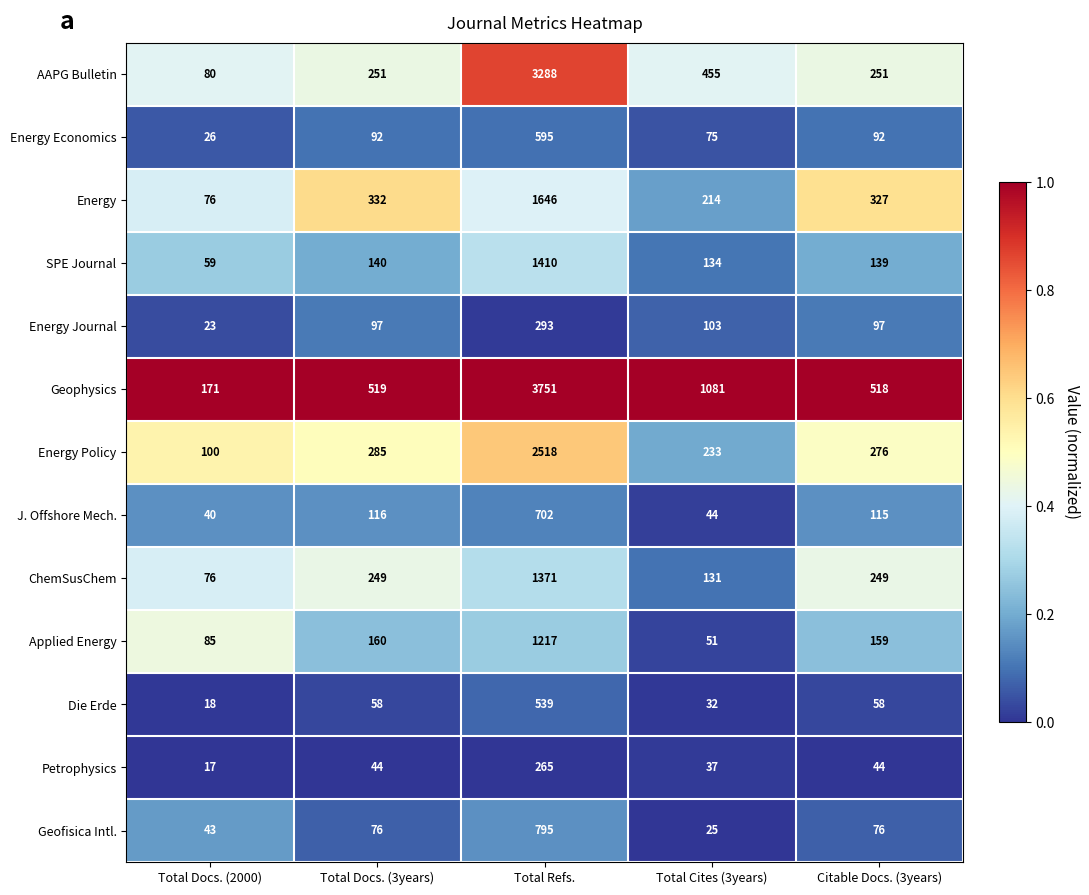

Which series has the widest spread of values?

Geophysics